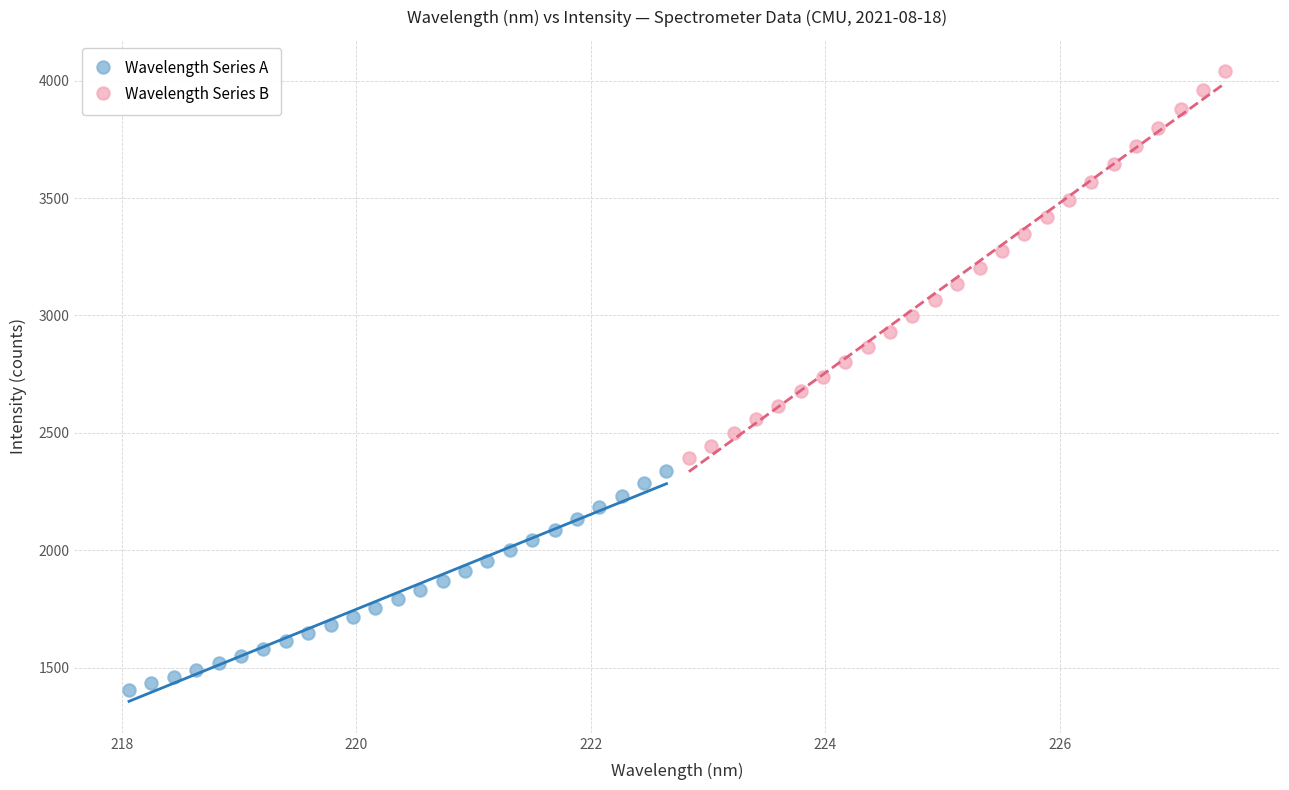

Which series contains the lowest Y value?

Wavelength Series A